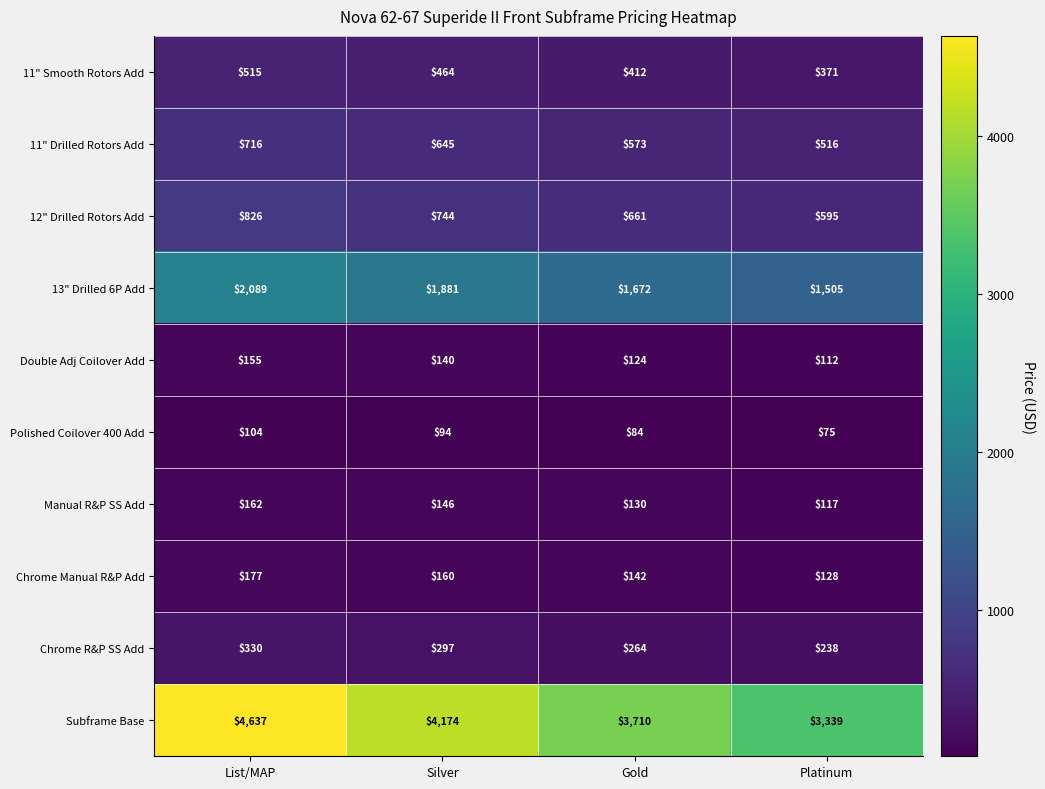

What is the smallest value displayed?

75